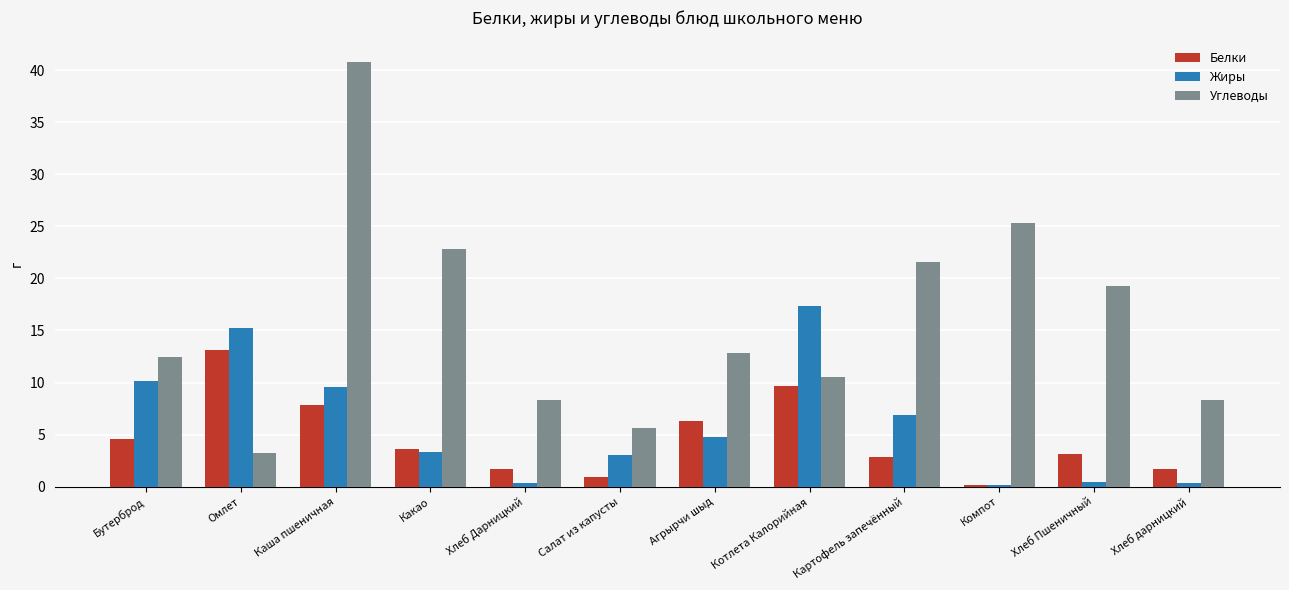

List the series in order of their peak value, highest first.

Углеводы, Жиры, Белки